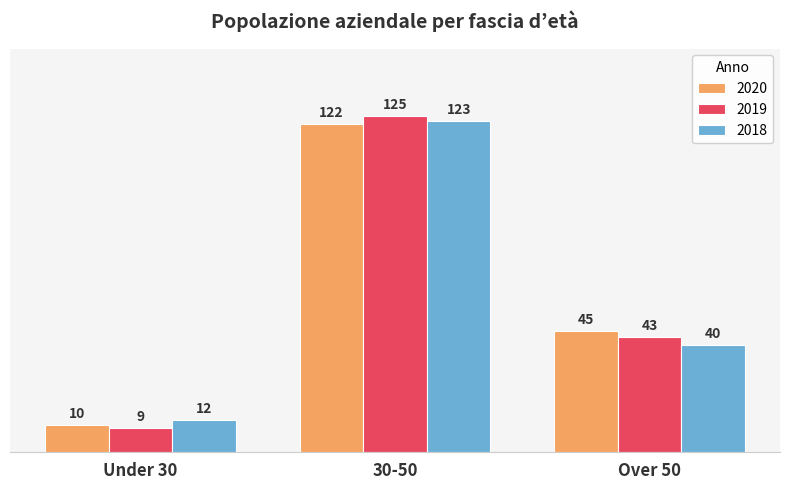

Which category has the lowest value in the 2018 series?

Under 30